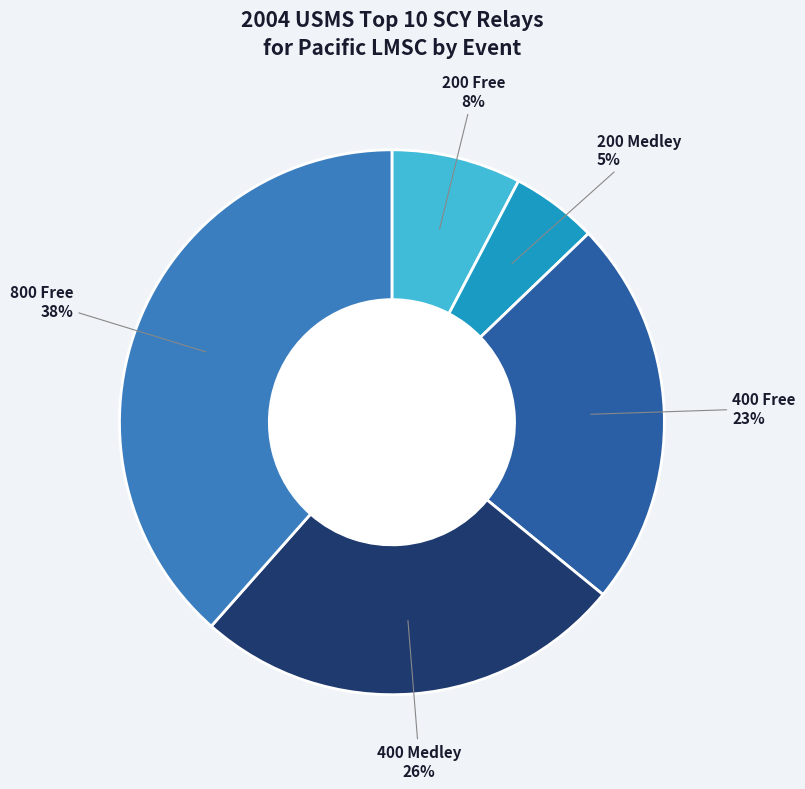

Is there any slice that represents more than half of the pie?

No